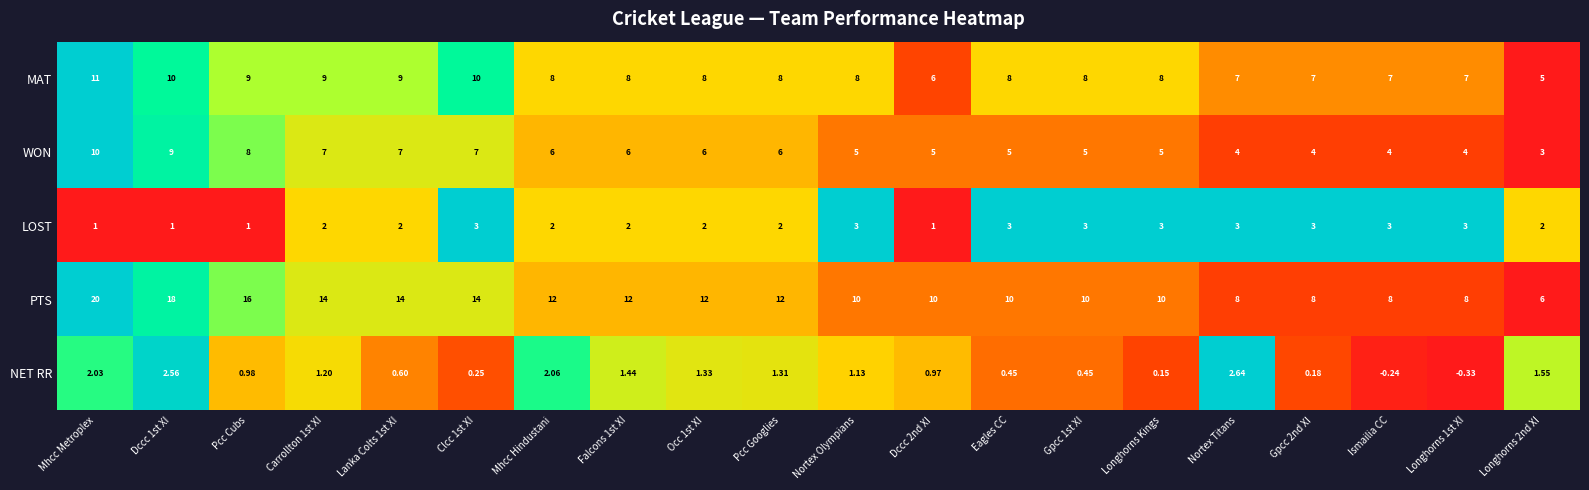

Between Mhcc Hindustani and Nortex Titans, which series saw the biggest shift?

PTS